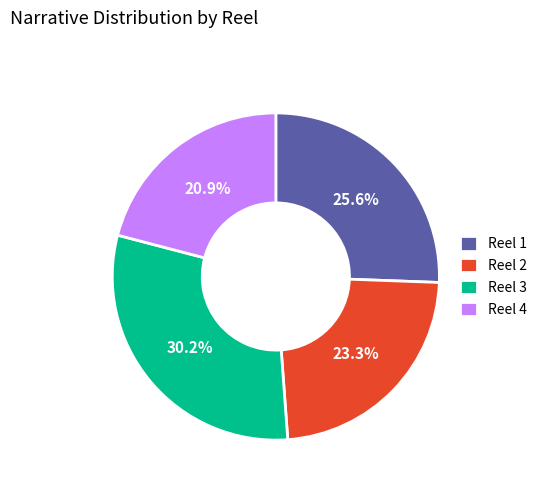

Is there a majority slice in this chart?

No